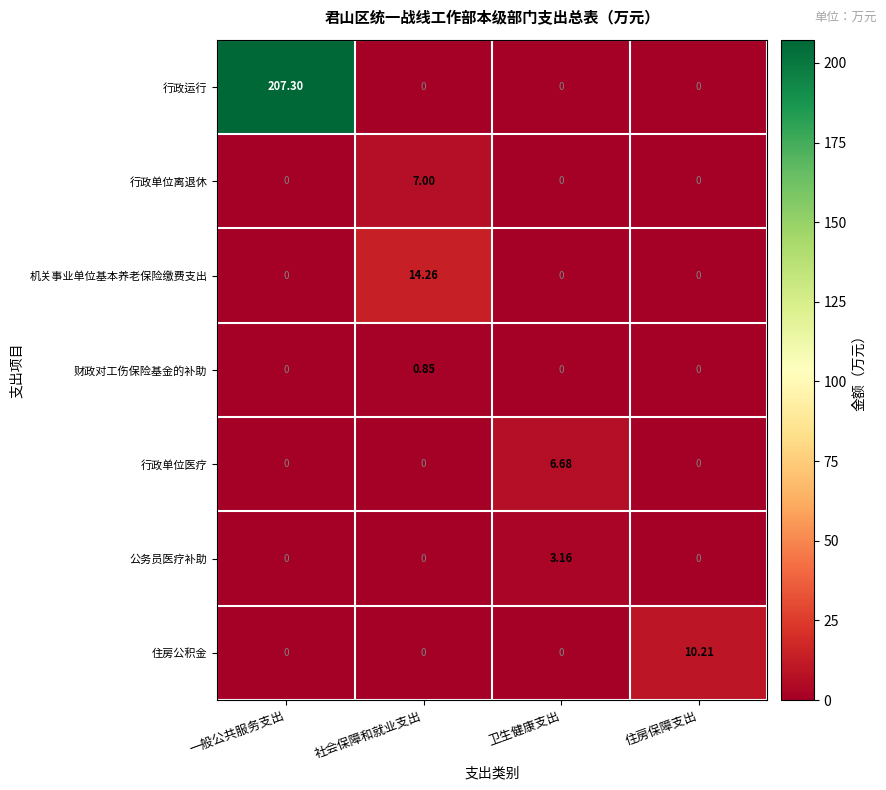

How many data points does each series have?

4